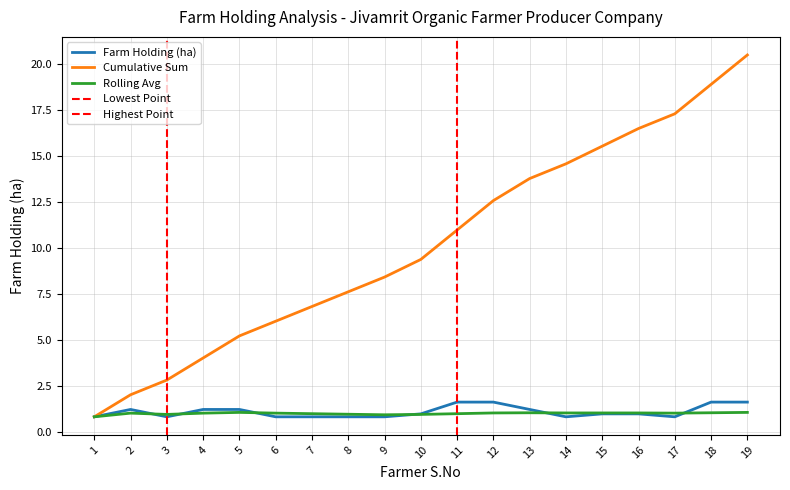

Count the number of categories in the chart.

19